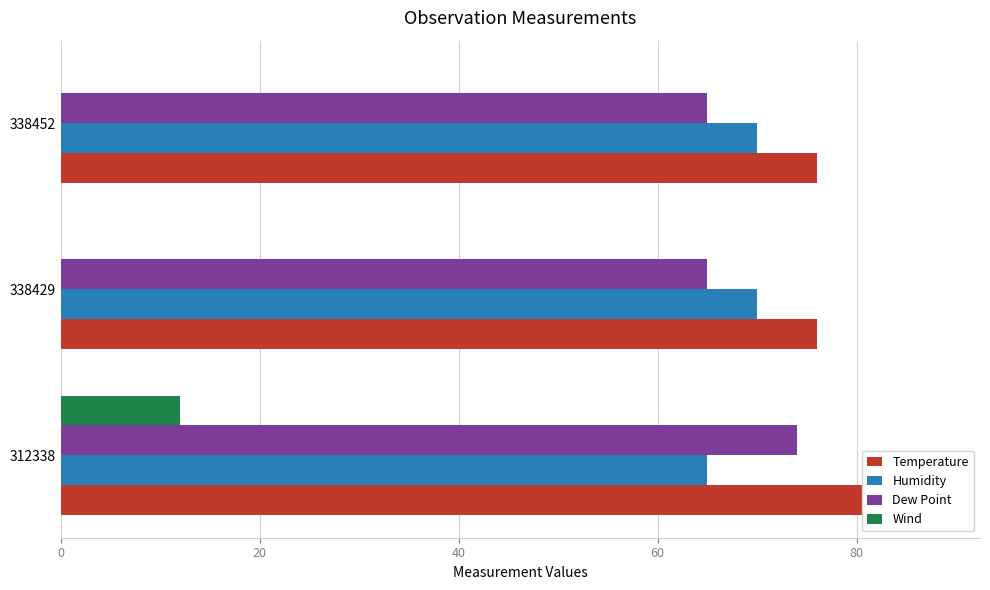

What is the value of the Wind bar at the 1st from the left?

12